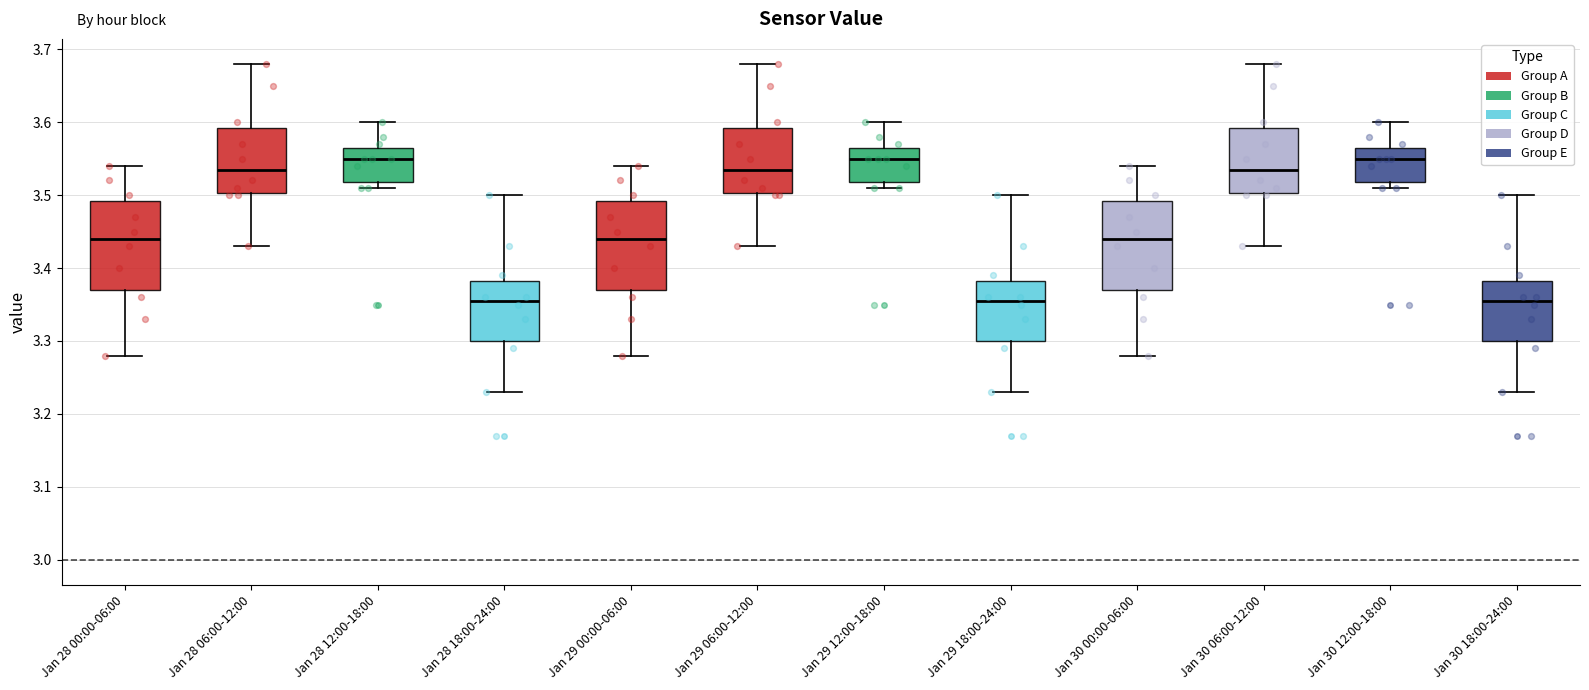

Reading left to right, read every box against the y-axis: the position of its median line, the range the box covers, and the ends of its whiskers. The values are not printed on the chart, so give them approximately, as read against the axis.

Jan 28 00:00-06:00: median 3.44, box 3.37 to 3.49, whiskers 3.28 to 3.54
Jan 28 06:00-12:00: median 3.54, box 3.50 to 3.59, whiskers 3.43 to 3.68
Jan 28 12:00-18:00: median 3.55, box 3.52 to 3.57, whiskers 3.51 to 3.60
Jan 28 18:00-24:00: median 3.36, box 3.30 to 3.38, whiskers 3.23 to 3.50
Jan 29 00:00-06:00: median 3.44, box 3.37 to 3.49, whiskers 3.28 to 3.54
Jan 29 06:00-12:00: median 3.54, box 3.50 to 3.59, whiskers 3.43 to 3.68
Jan 29 12:00-18:00: median 3.55, box 3.52 to 3.57, whiskers 3.51 to 3.60
Jan 29 18:00-24:00: median 3.36, box 3.30 to 3.38, whiskers 3.23 to 3.50
Jan 30 00:00-06:00: median 3.44, box 3.37 to 3.49, whiskers 3.28 to 3.54
Jan 30 06:00-12:00: median 3.54, box 3.50 to 3.59, whiskers 3.43 to 3.68
Jan 30 12:00-18:00: median 3.55, box 3.52 to 3.57, whiskers 3.51 to 3.60
Jan 30 18:00-24:00: median 3.36, box 3.30 to 3.38, whiskers 3.23 to 3.50